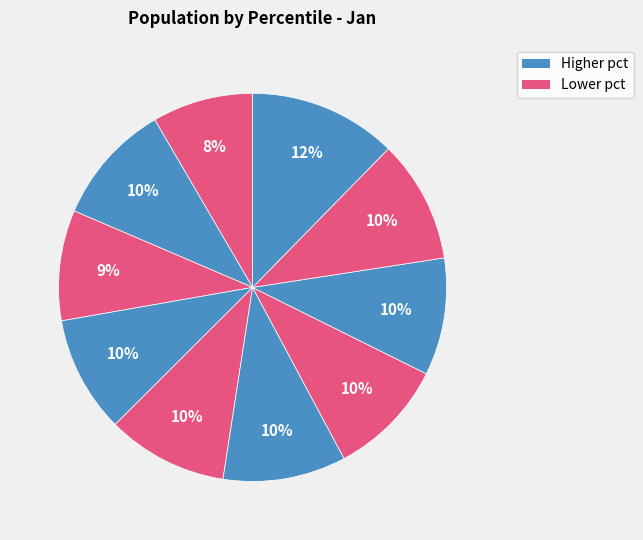

Count the number of slices in the pie.

10